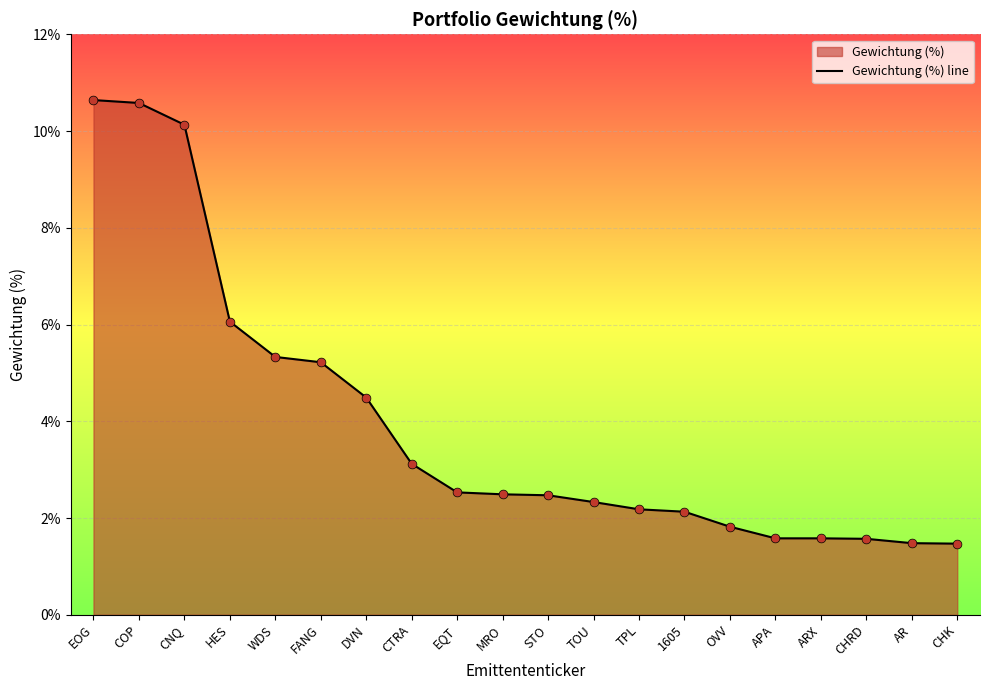

What is the change in value from EOG to FANG?

-5.4